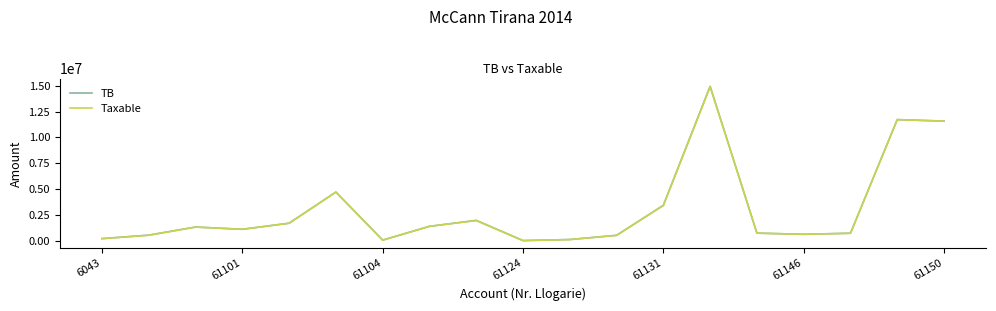

Which series has the widest spread of values?

TB